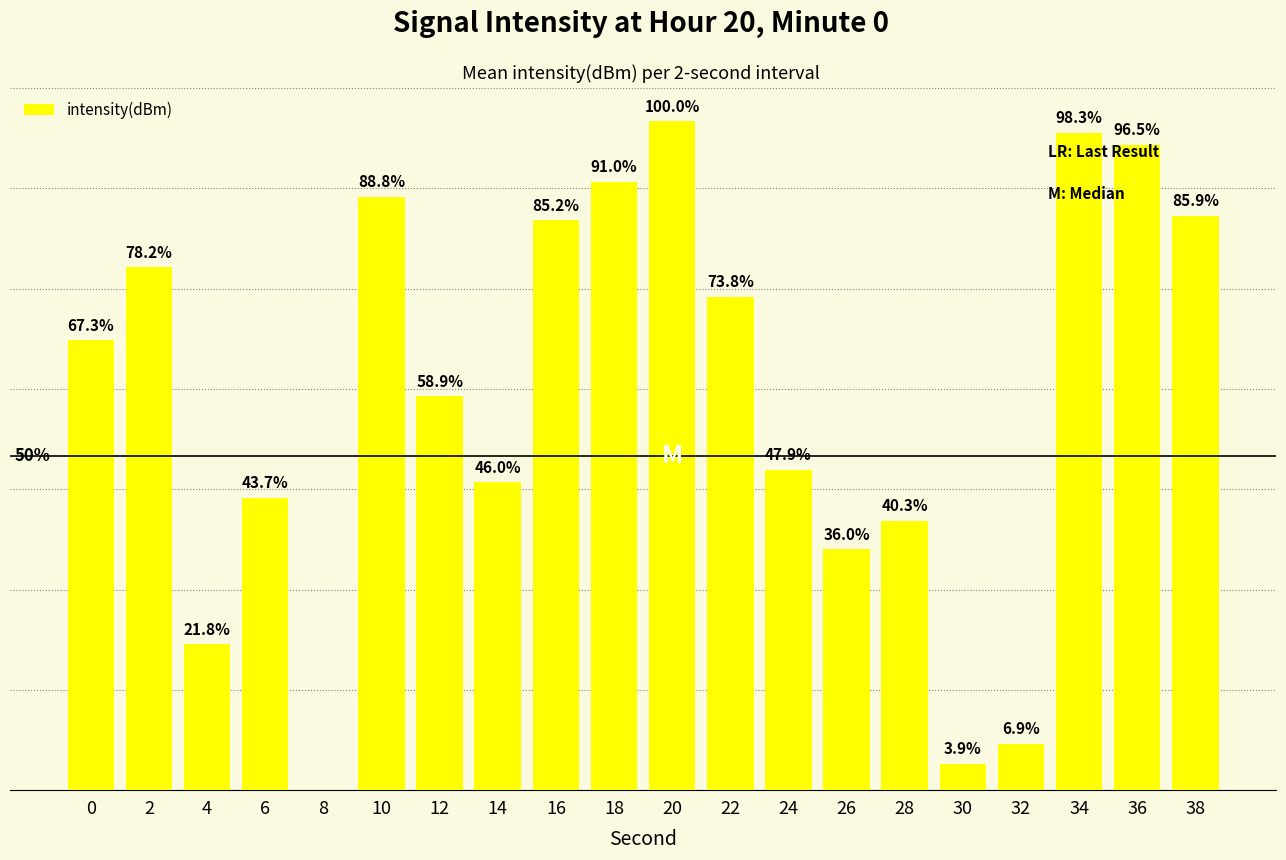

Are the bars horizontal?

No